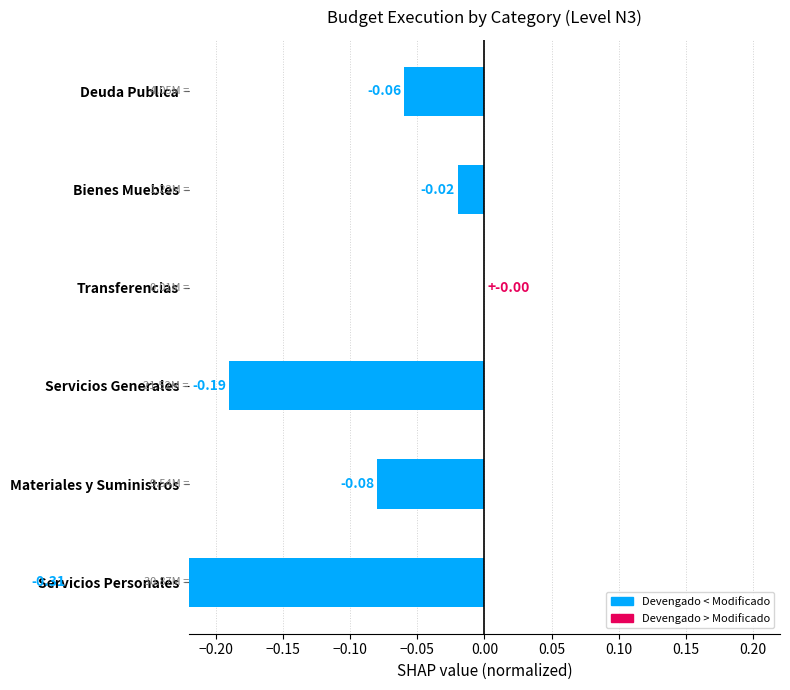

What is the average value?

-0.1